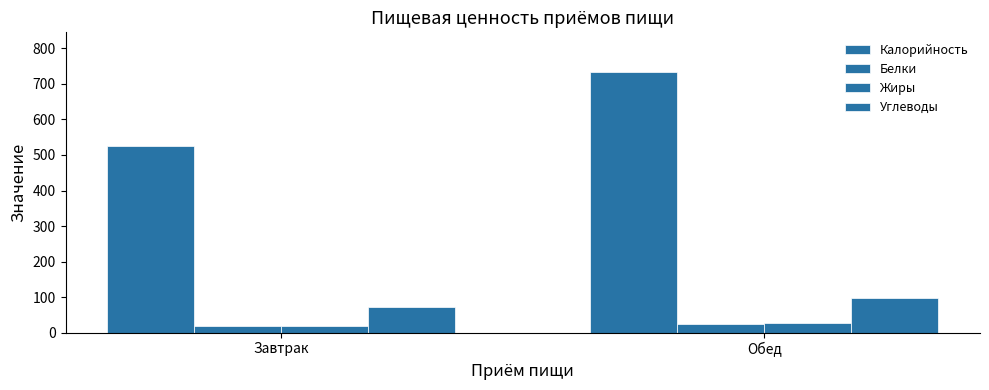

What is the total value across all series at Завтрак?

634.3